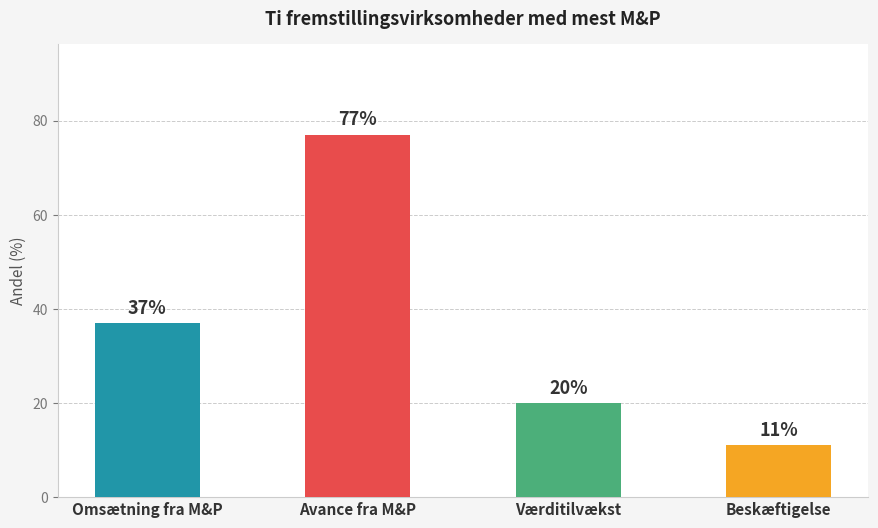

How many data points are less than 37?

2